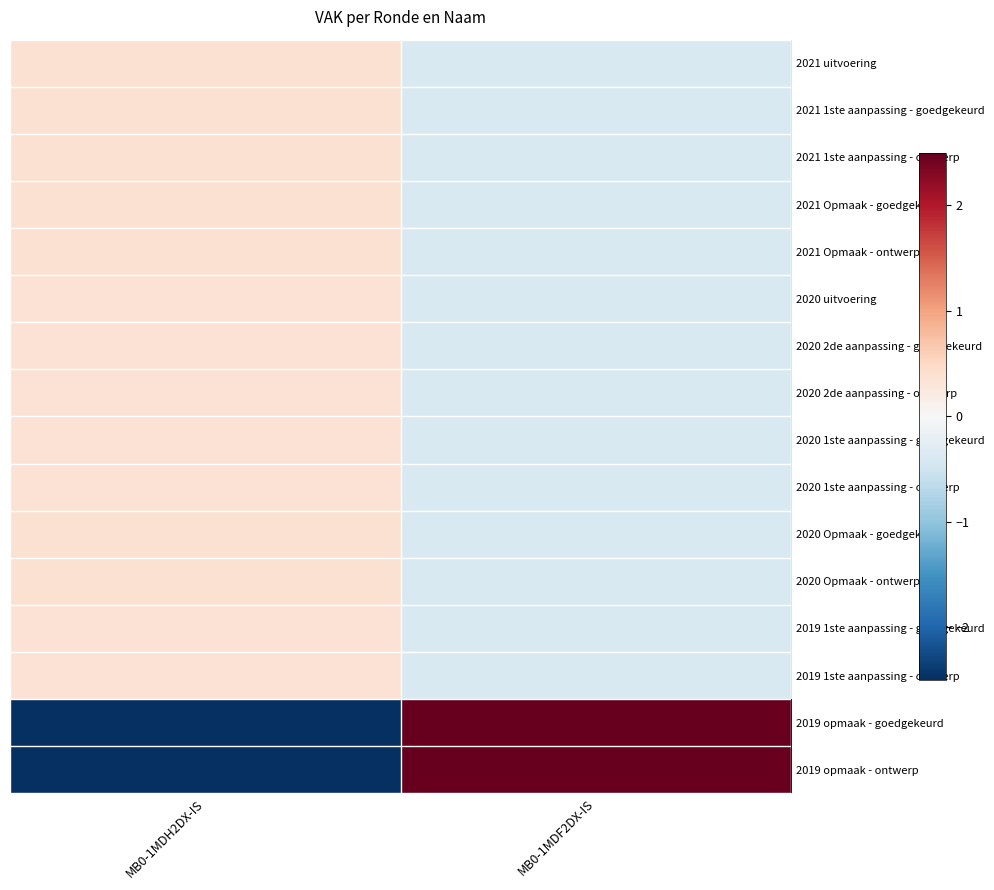

Count the number of data series in this chart.

16